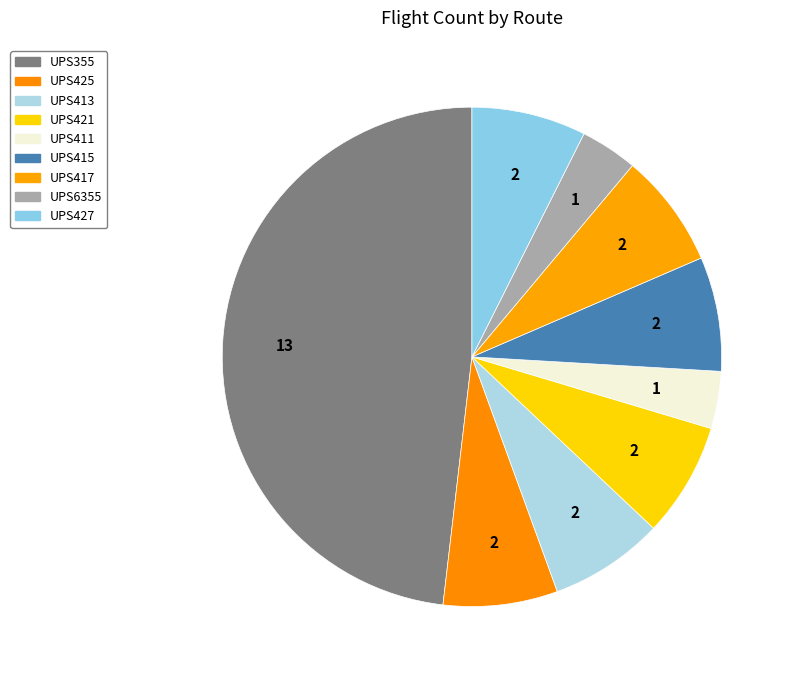

To the nearest percent, what is the combined percentage of UPS355 and UPS425?

56%